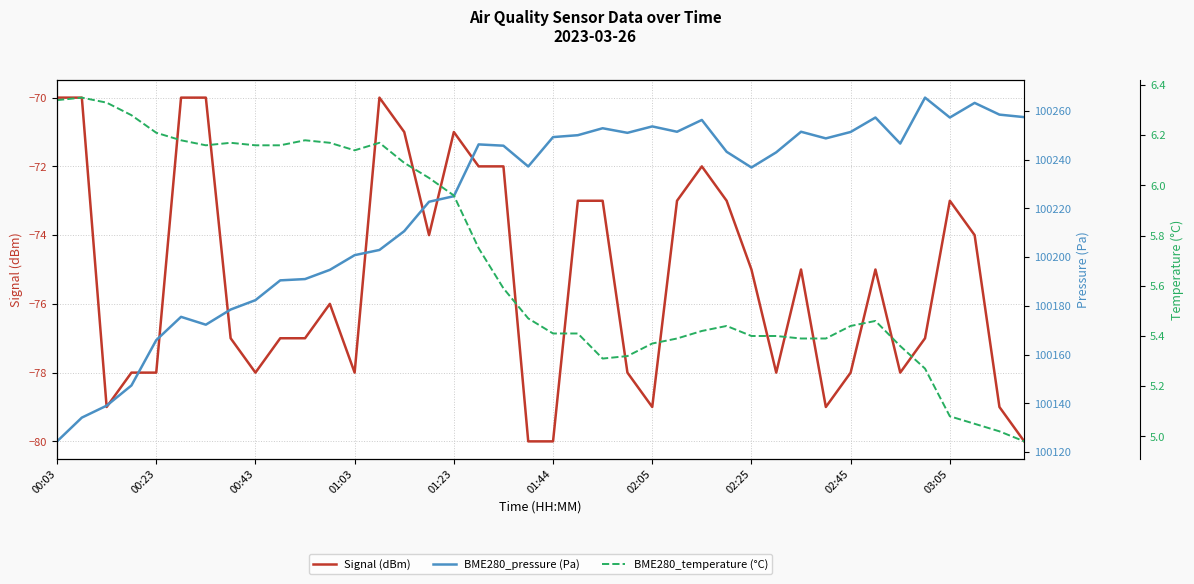

True or false: BME280_pressure (Pa) and Signal (dBm) cross at least once.

False